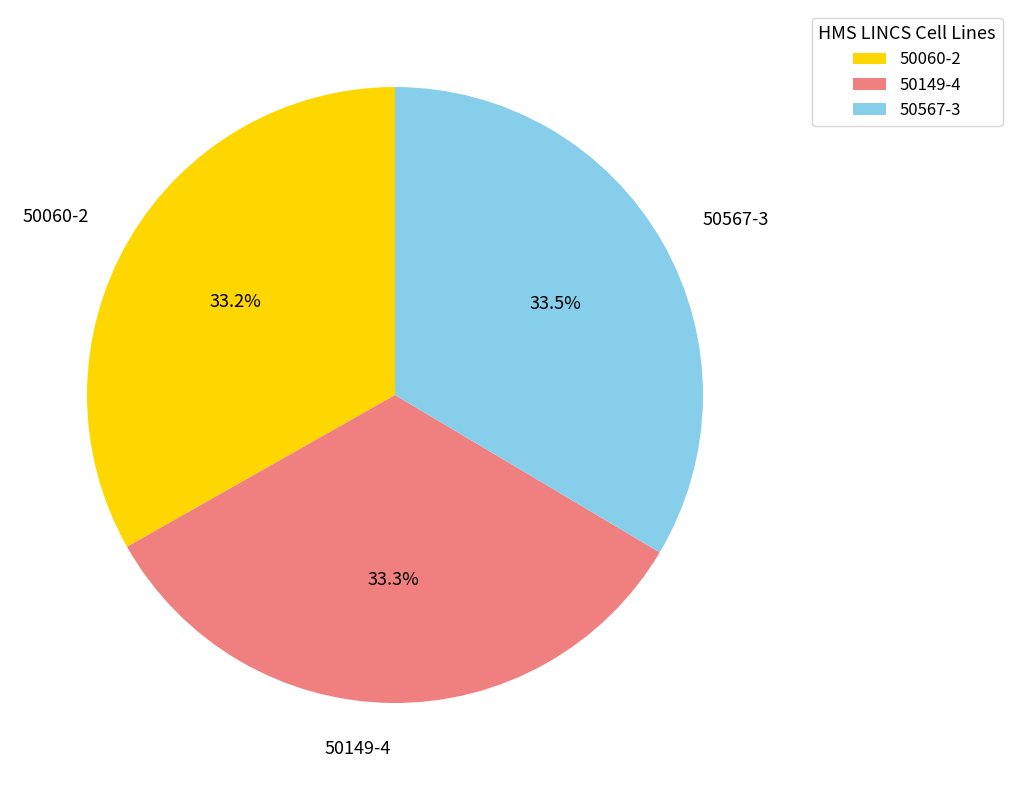

Count the number of slices in the pie.

3